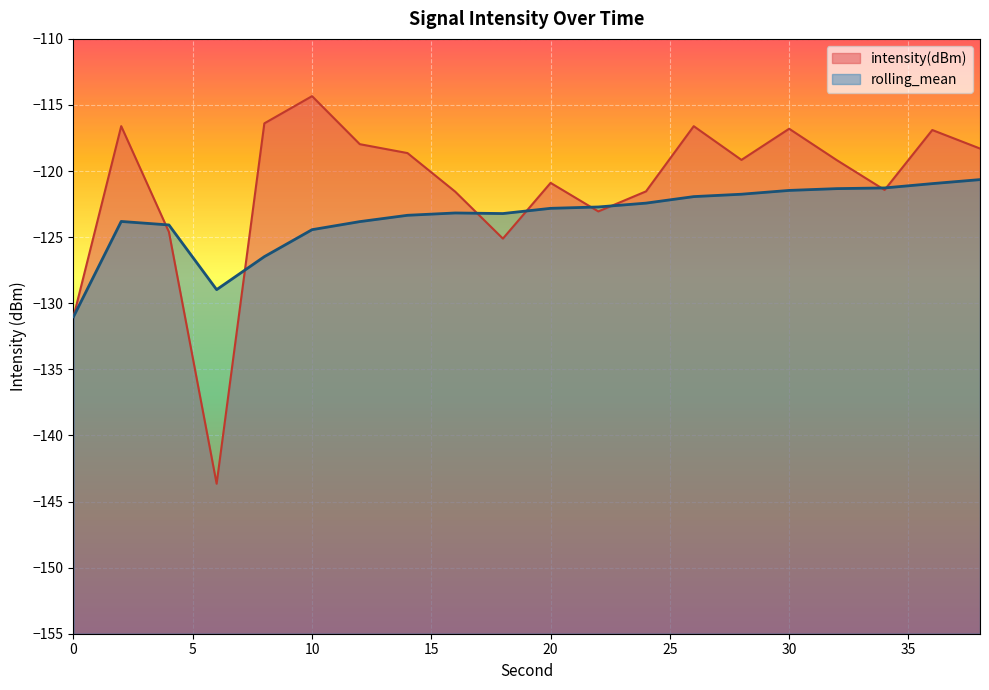

Which series ends up on top after the final intersection of rolling_mean and intensity(dBm)?

intensity(dBm)